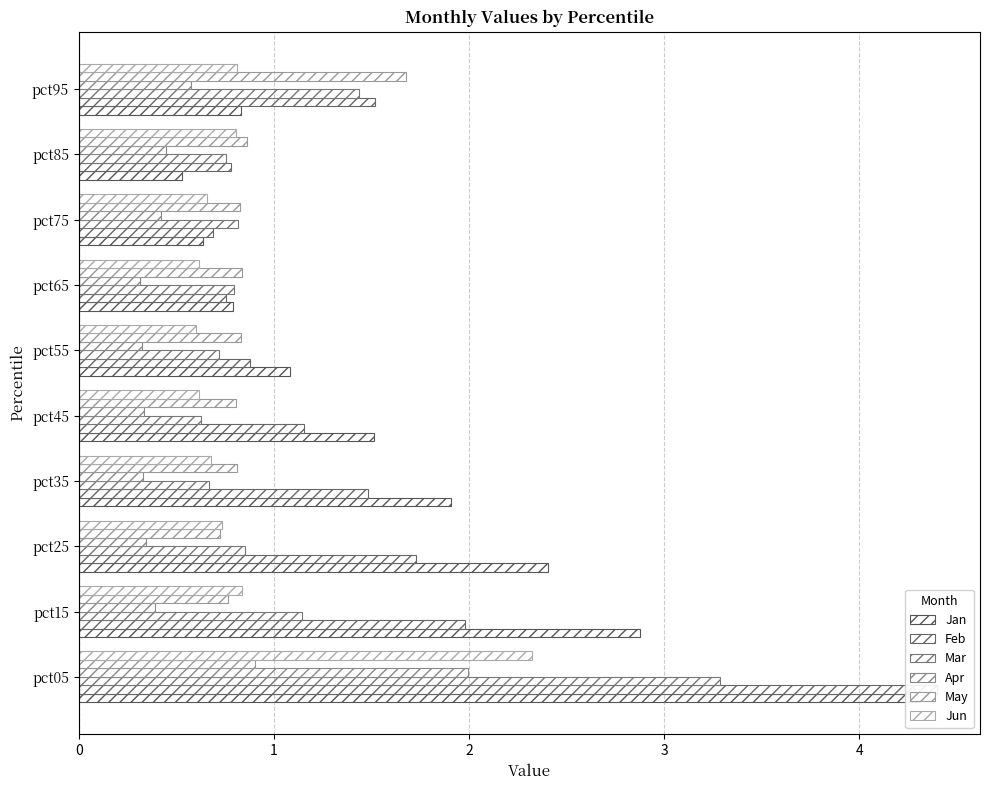

Which series has the largest total across all categories?

Jan